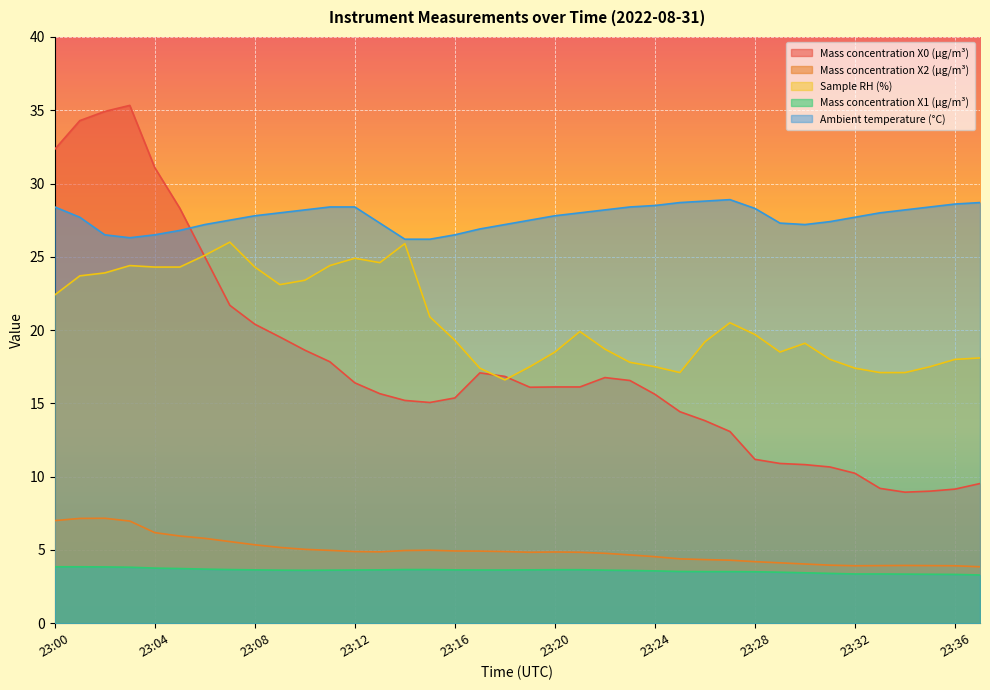

What is the average value of the Mass concentration X1 (μg/m³) series?

3.6